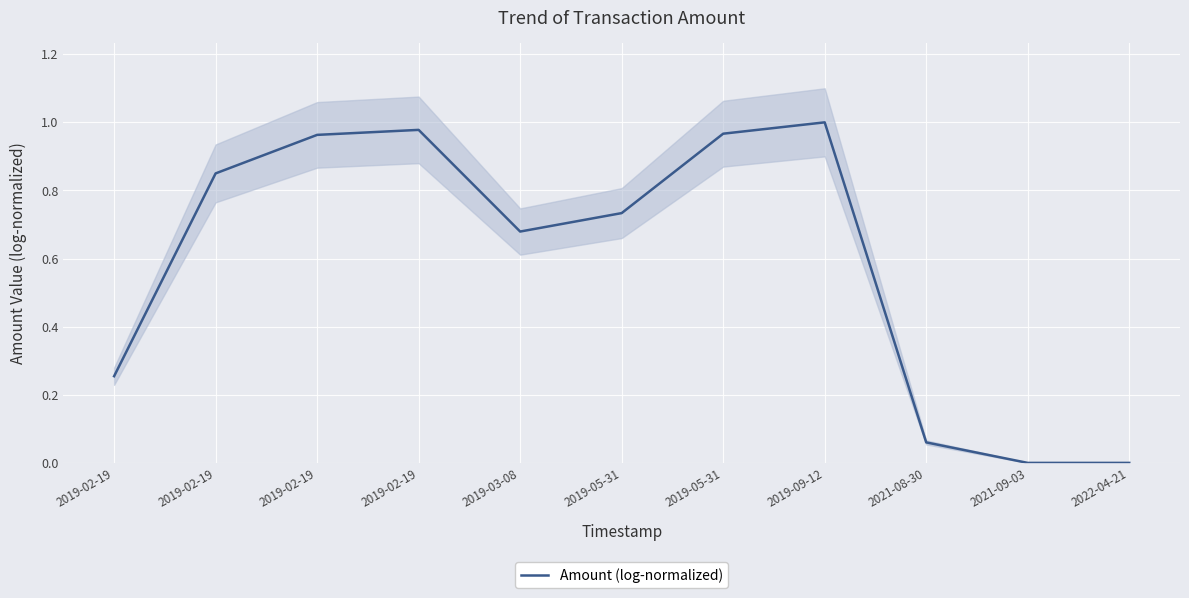

Reading left to right, what are all the values shown in this chart?

2019-02-19=0.3	2019-02-19=0.9	2019-02-19=1.0	2019-02-19=1.0	2019-03-08=0.7	2019-05-31=0.7	2019-05-31=1.0	2019-09-12=1.0	2021-08-30=0.1	2021-09-03=0.0	2022-04-21=0.0